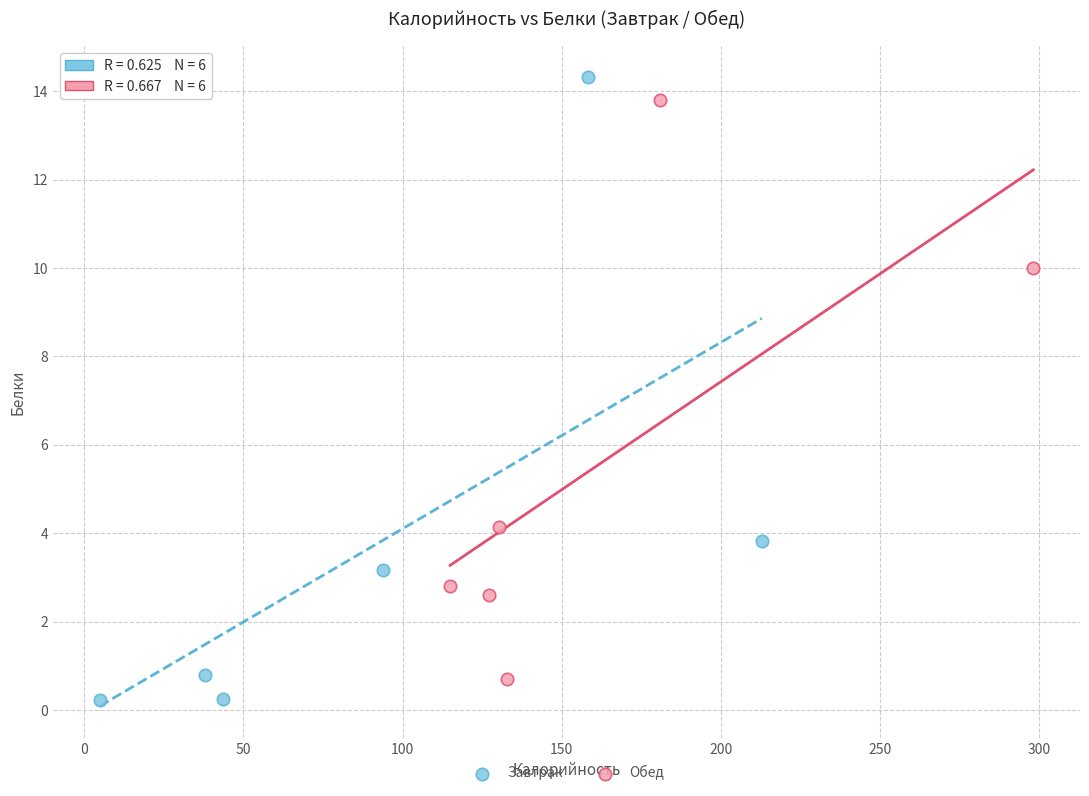

Which series has the widest spread of Y values?

Завтрак